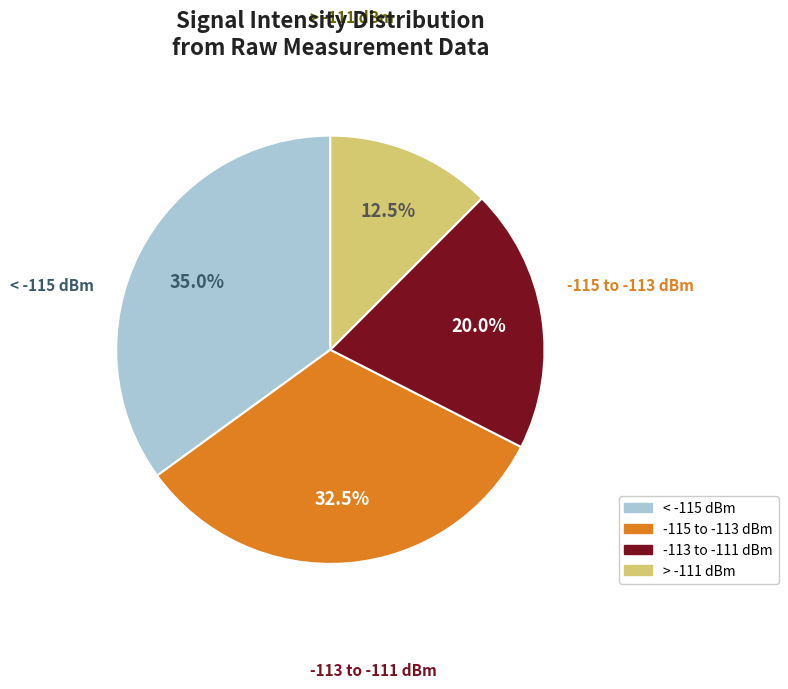

Is there any slice that represents more than half of the pie?

No